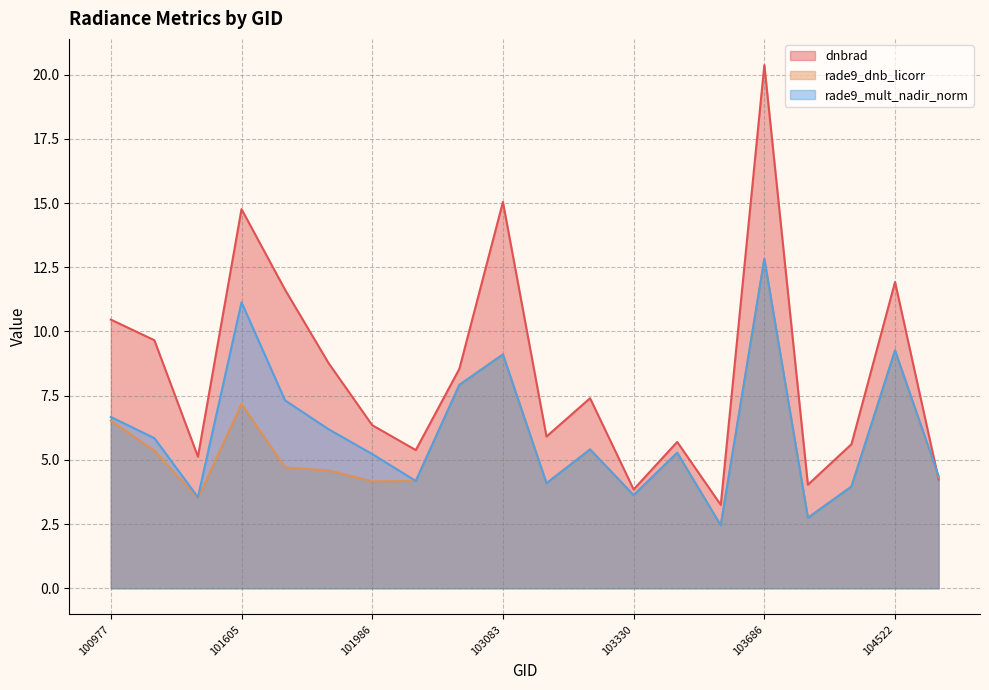

Which series changed the most between 103330 and 103448?

dnbrad